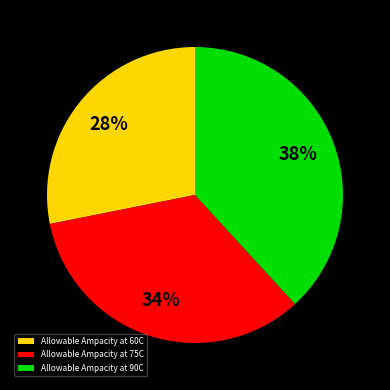

Is it true that Allowable Ampacity at 90C is 38% of the pie?

True